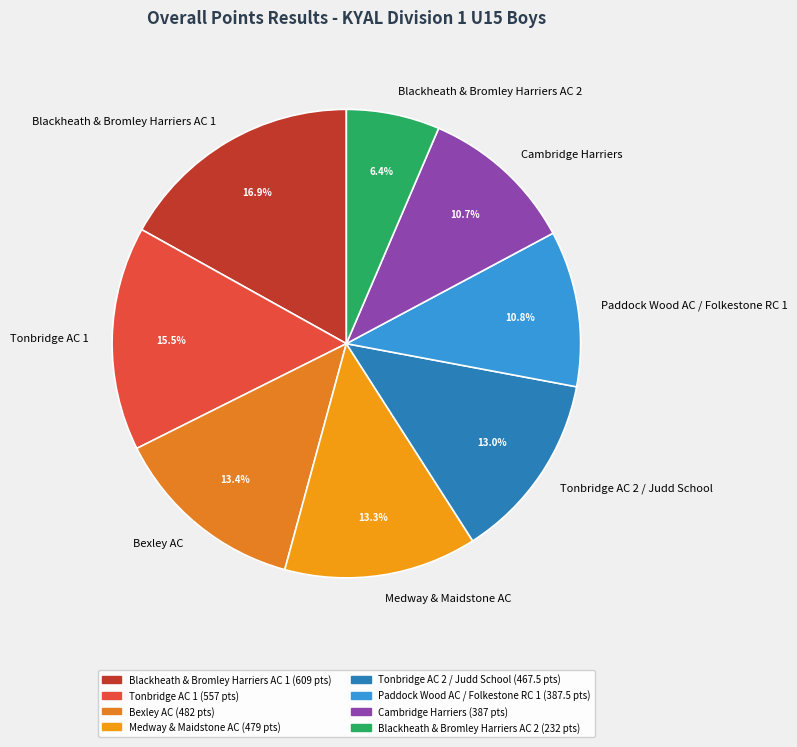

Which slice is the smallest?

Blackheath & Bromley Harriers AC 2